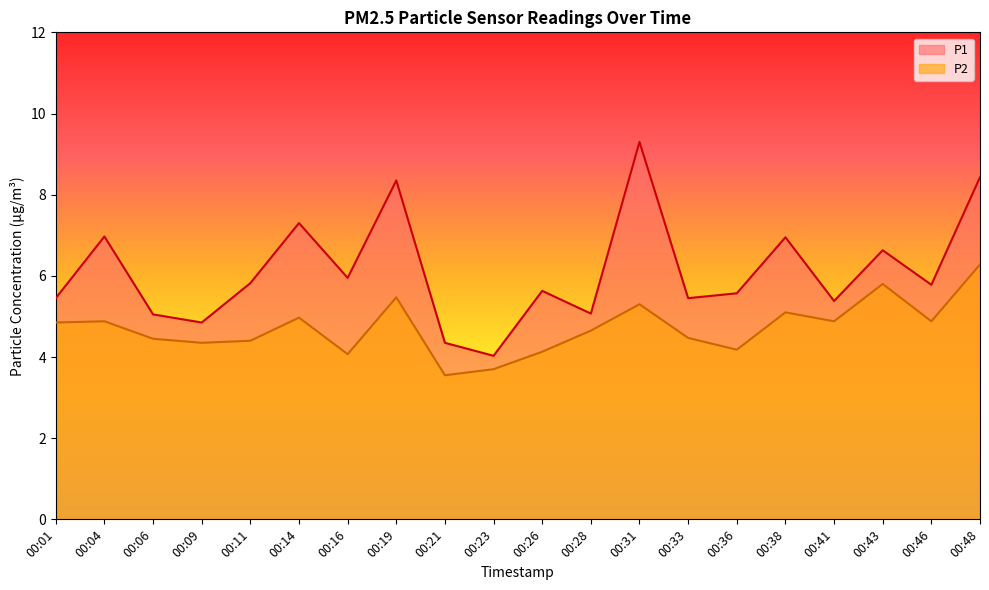

In P2, how many points are higher than both neighbors (excluding endpoints)?

6